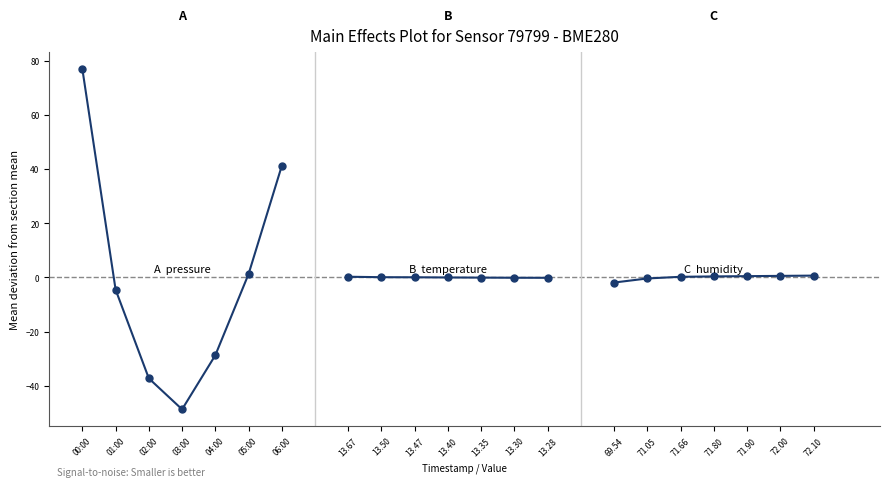

What is the difference between the humidity values at 71.66 and 71.05?

0.6